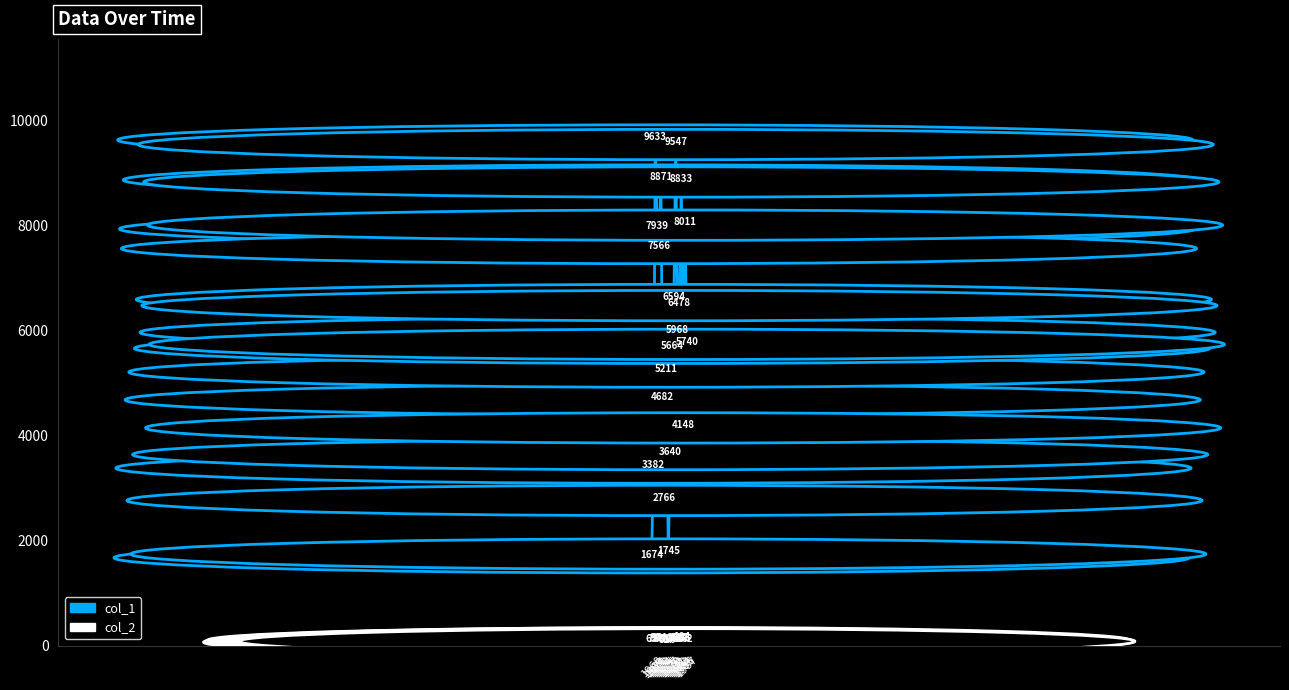

What is the highest value of the col_1 series?

9633